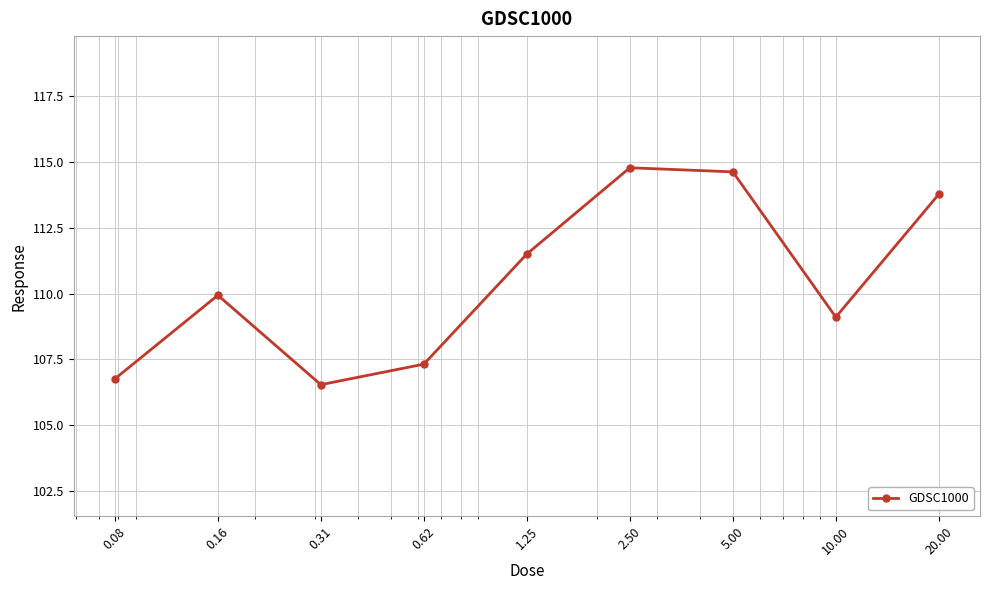

How many lines are shown in the chart?

1